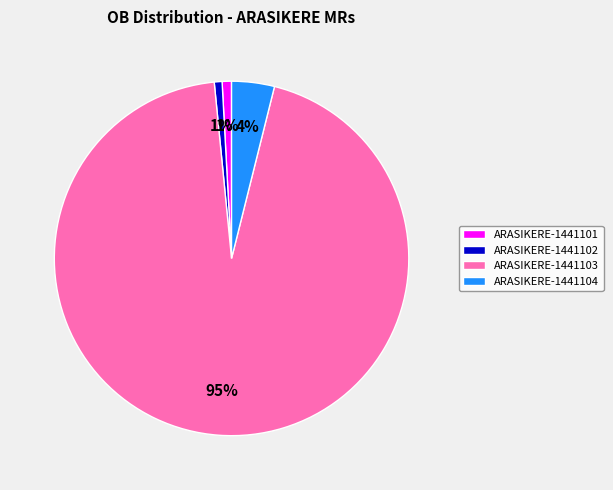

Which category accounts for the majority?

ARASIKERE-1441103